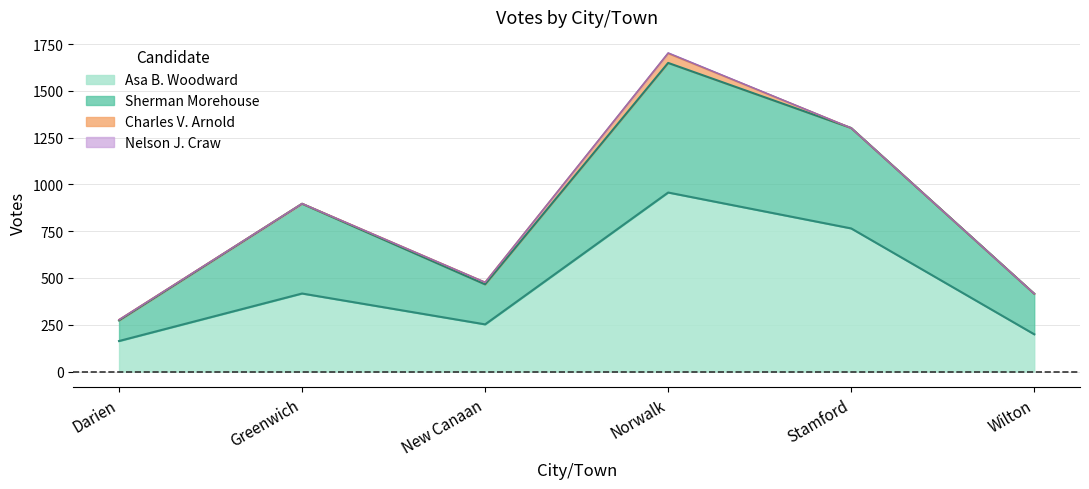

Is it true that Asa B. Woodward equals 765 at Stamford?

True